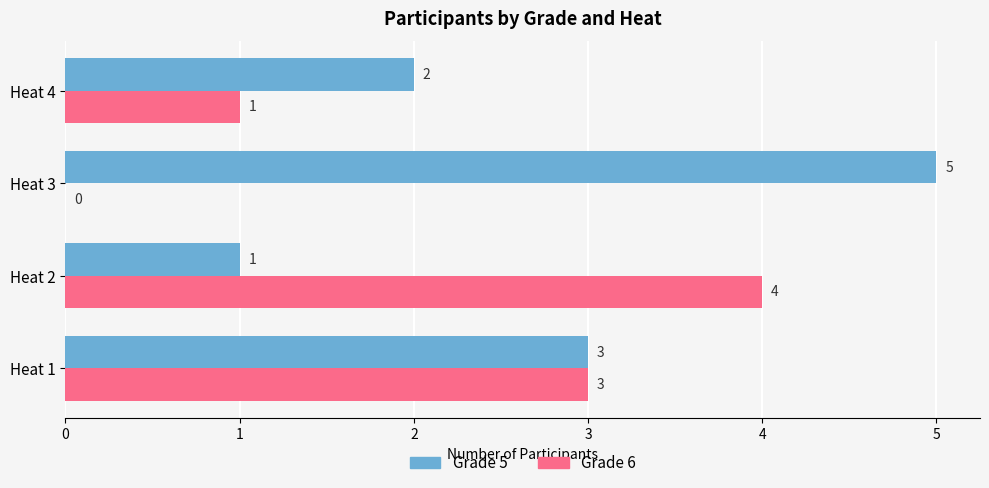

What is the sum of all Grade 5 values?

11